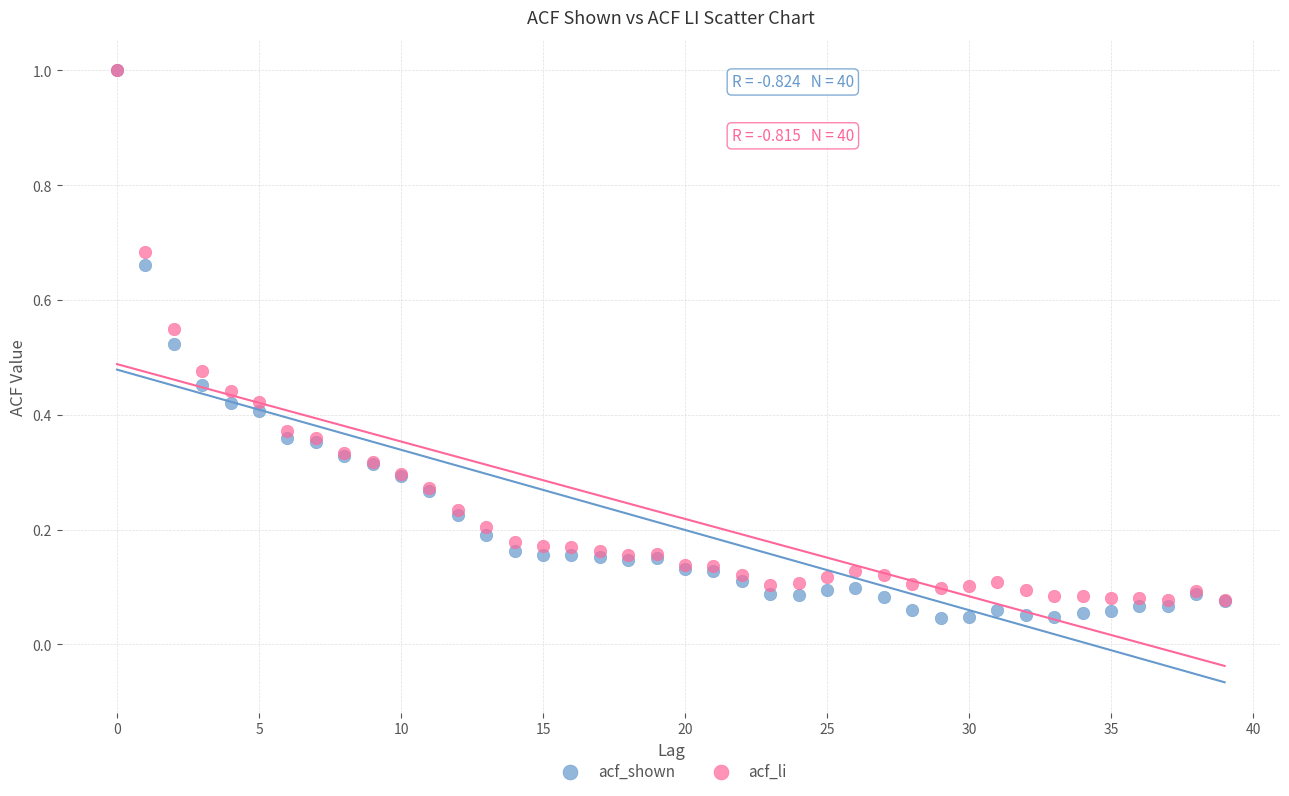

What are all the series names shown in the legend?

acf_shown, acf_li